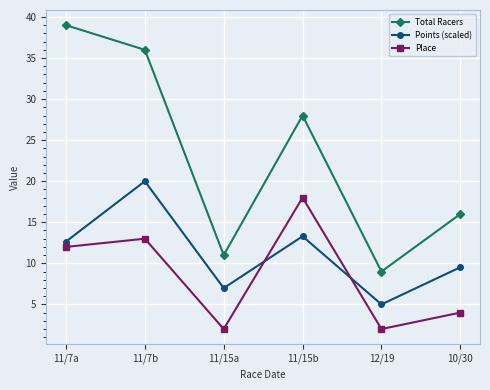

Is it true that Points (scaled) equals 20.0 at 11/7b?

True